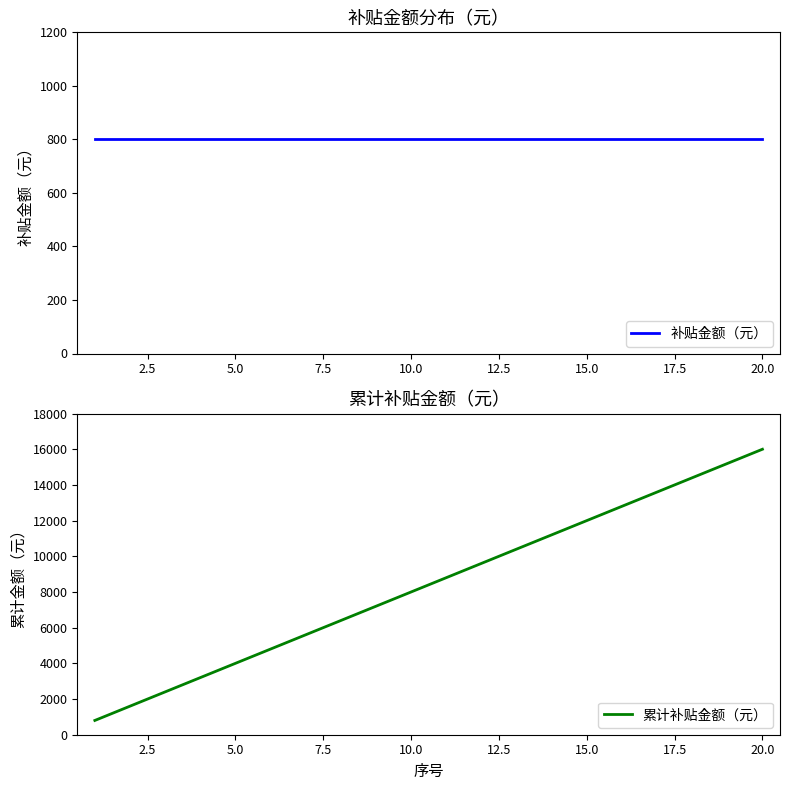

Count the number of data series in this chart.

2